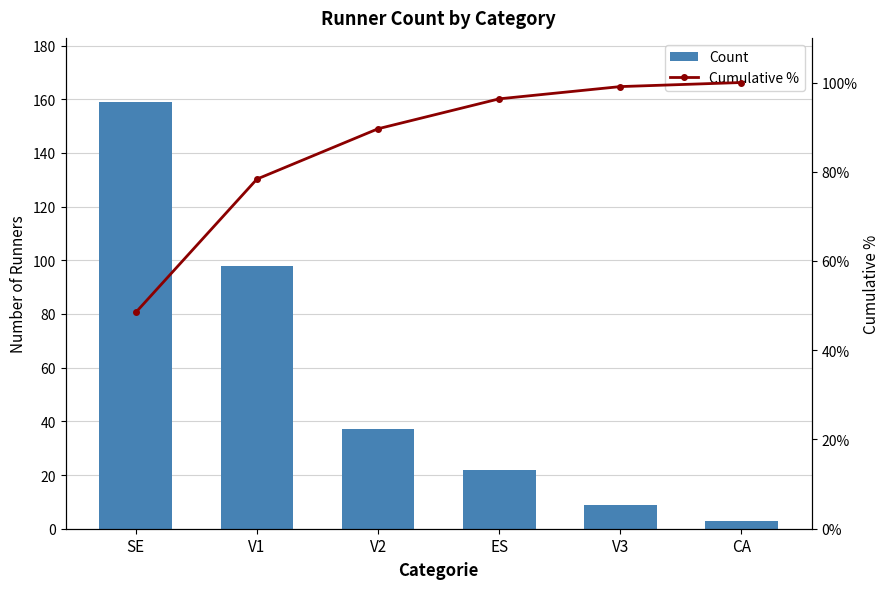

What is the difference between the maximum and minimum values in the Cumulative % series?

51.5